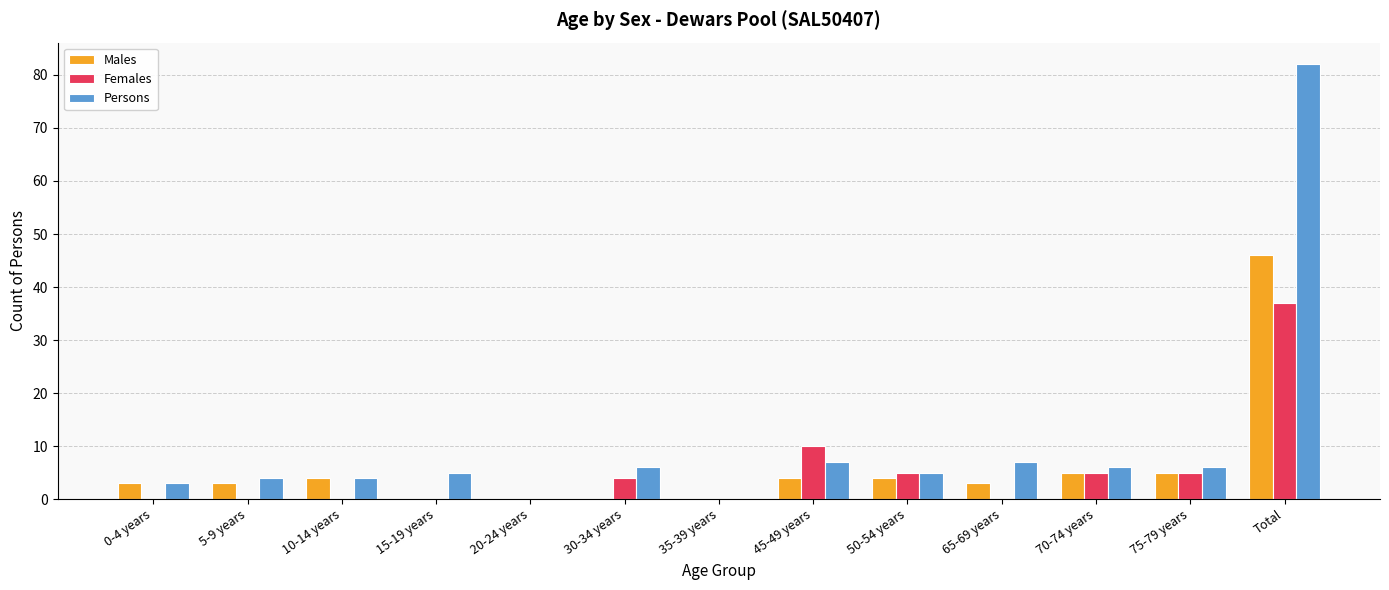

Which category has the highest value across all series?

Total